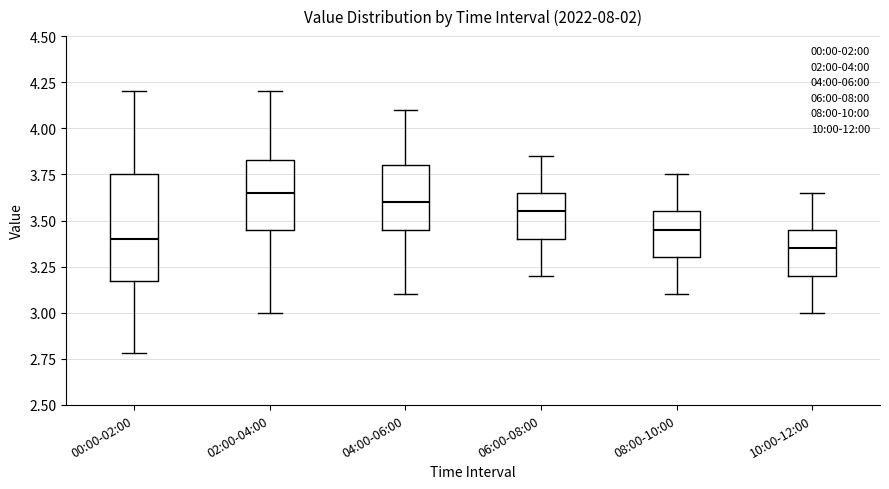

Reading left to right, read every box against the y-axis: the position of its median line, the range the box covers, and the ends of its whiskers. The values are not printed on the chart, so give them approximately, as read against the axis.

00:00-02:00: median 3.40, box 3.15 to 3.75, whiskers 2.80 to 4.20
02:00-04:00: median 3.65, box 3.45 to 3.85, whiskers 3.00 to 4.20
04:00-06:00: median 3.60, box 3.45 to 3.80, whiskers 3.10 to 4.10
06:00-08:00: median 3.55, box 3.40 to 3.65, whiskers 3.20 to 3.85
08:00-10:00: median 3.45, box 3.30 to 3.55, whiskers 3.10 to 3.75
10:00-12:00: median 3.35, box 3.20 to 3.45, whiskers 3.00 to 3.65